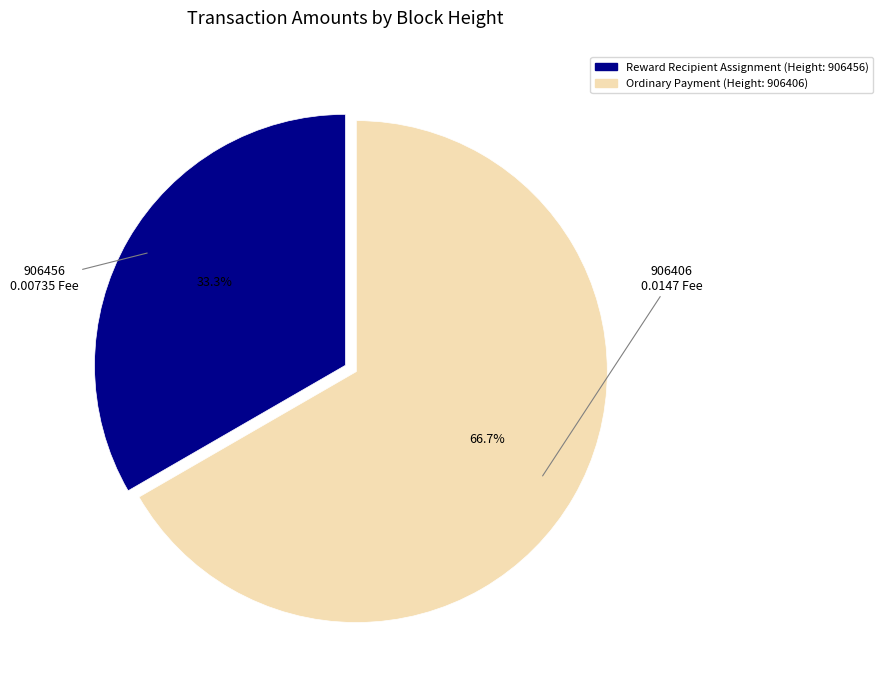

Is there a majority slice in this chart?

Yes